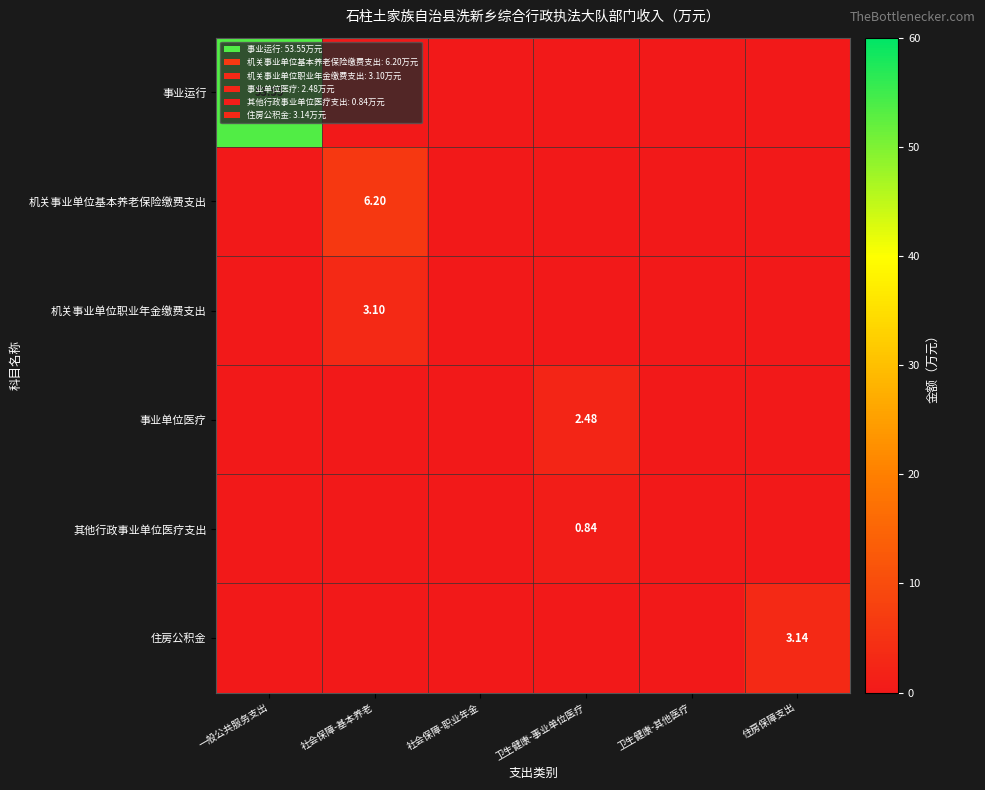

Which series changed the most between 一般公共服务支出 and 社会保障-基本养老?

事业运行